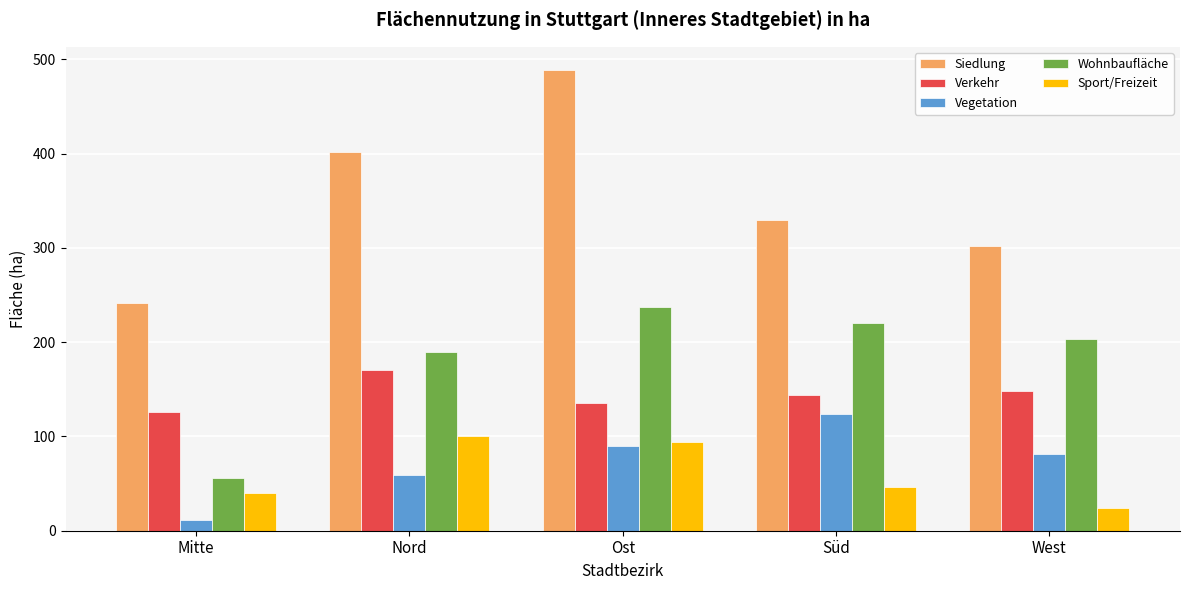

True or false: Wohnbaufläche has a value of 104.8 at Nord.

False